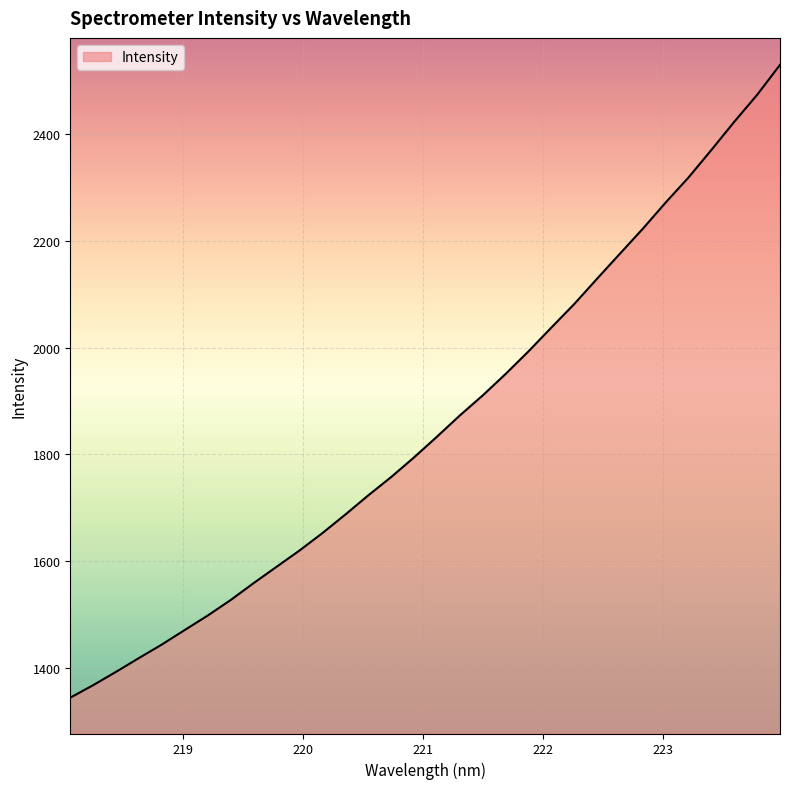

What is the average value?

1857.5